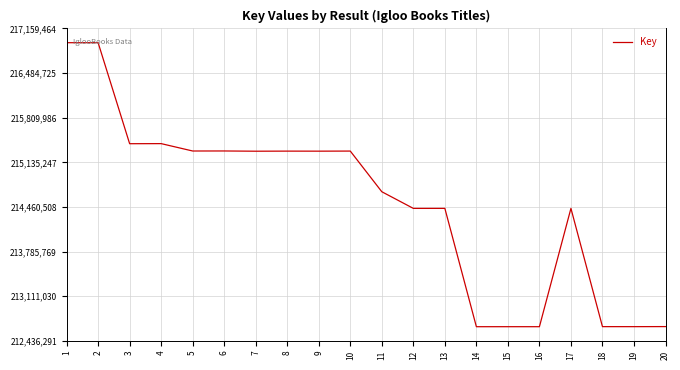

How many lines are shown in the chart?

1